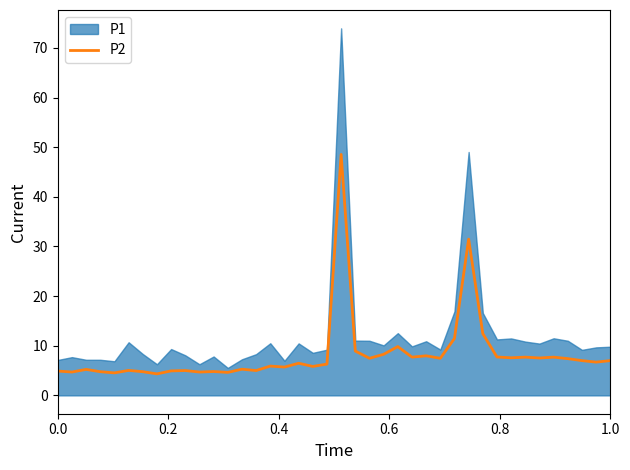

What is the minimum value for P2?

4.3